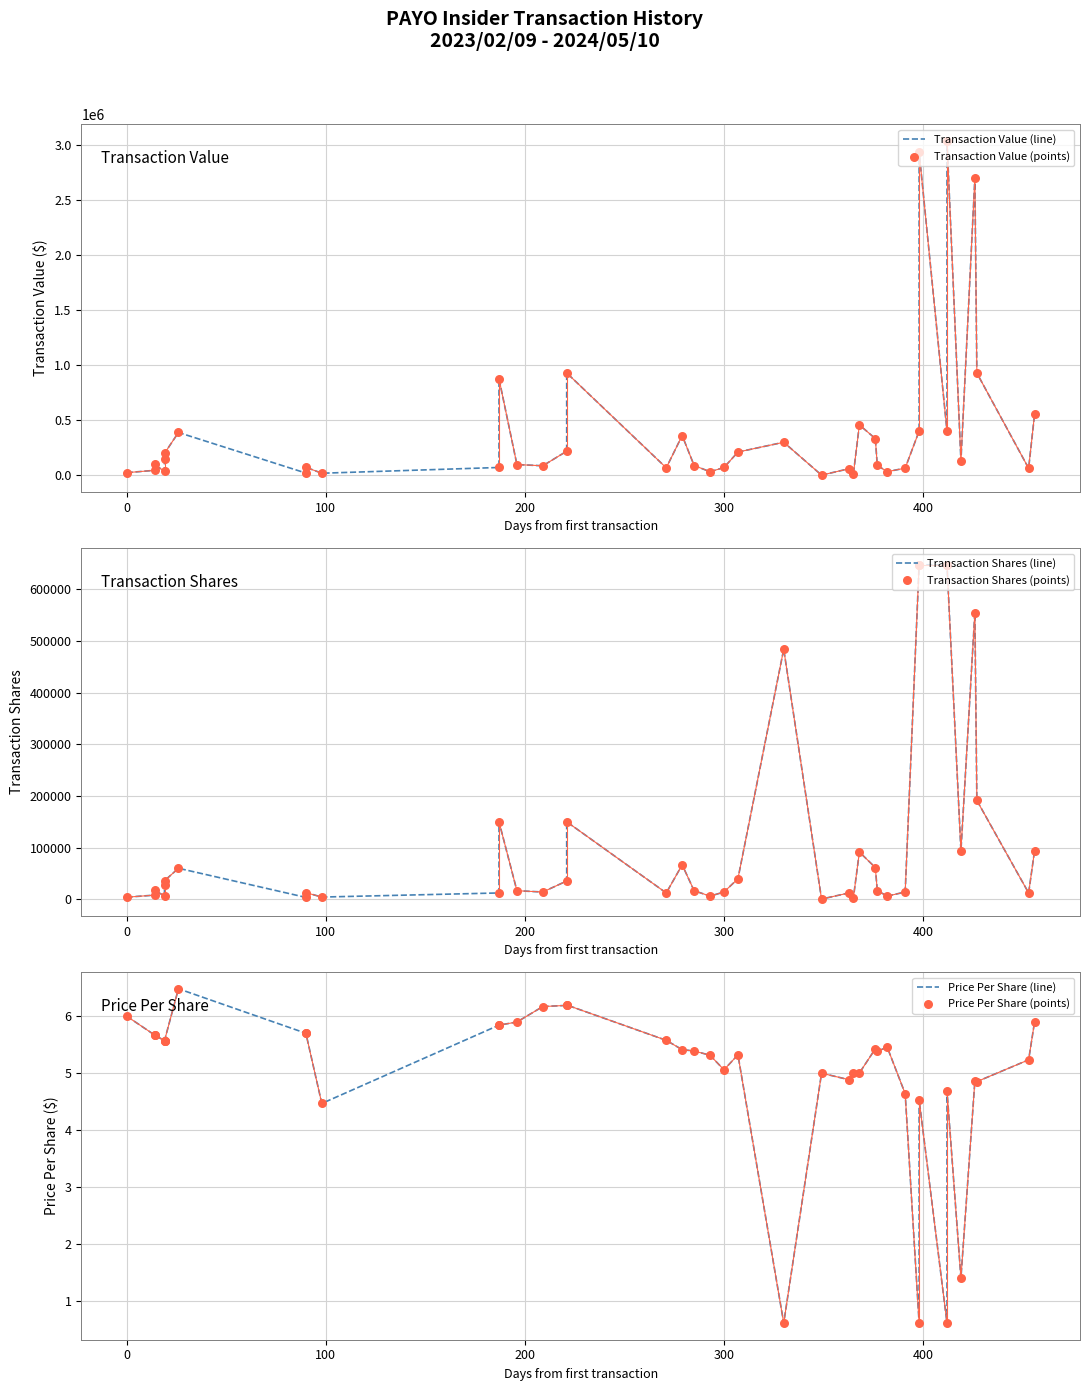

Which series contains the lowest Y value?

Price Per Share (line)